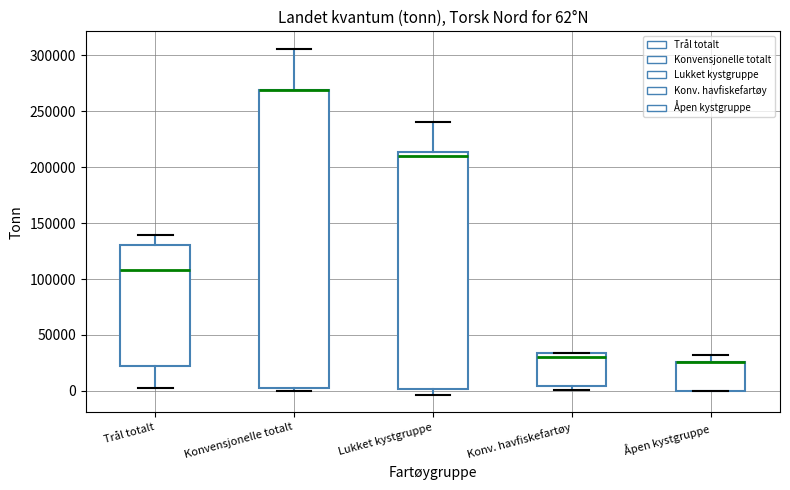

Which box is the tallest, from its lower edge to its upper edge?

Konvensjonelle totalt